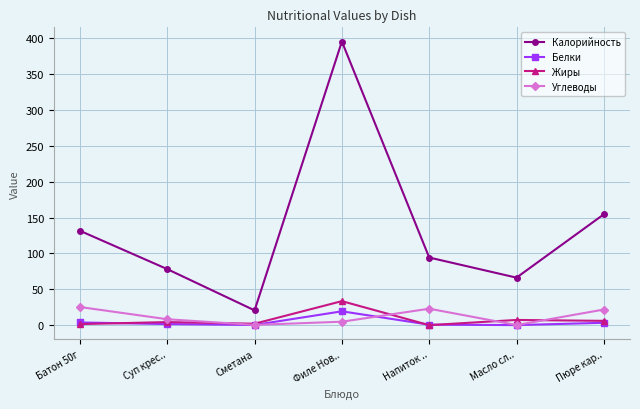

At which label is Калорийность closest to 207?

Пюре кар..